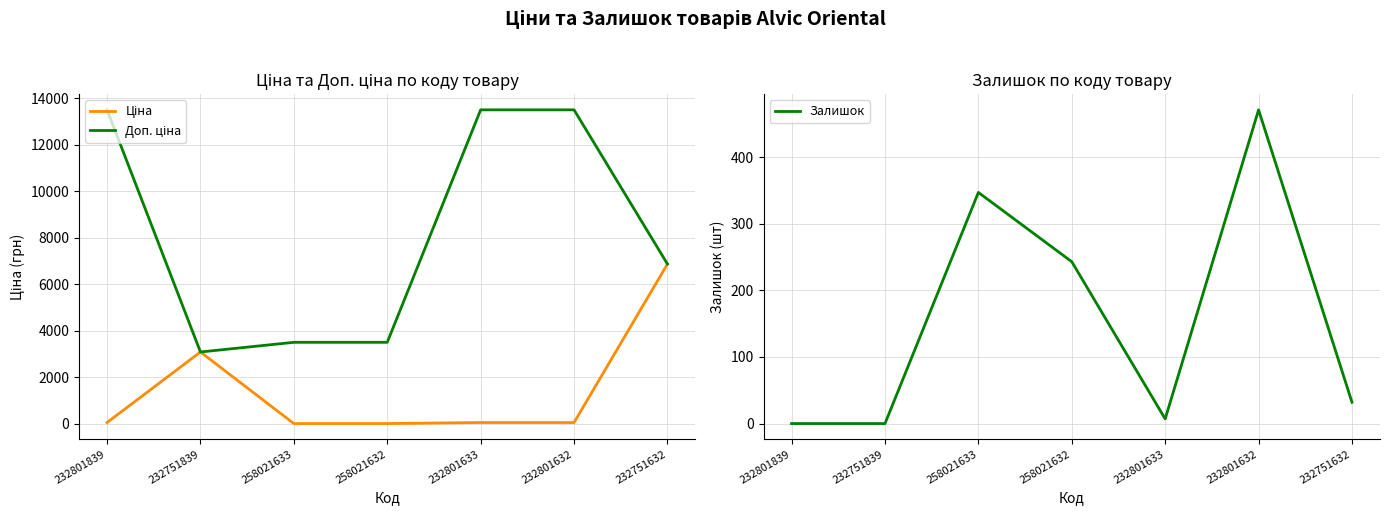

What is the label of the 6th point from the right?

232751839